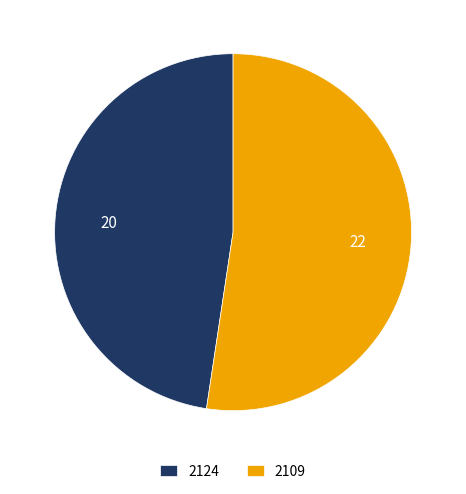

Rank the categories by value from highest to lowest.

2109, 2124